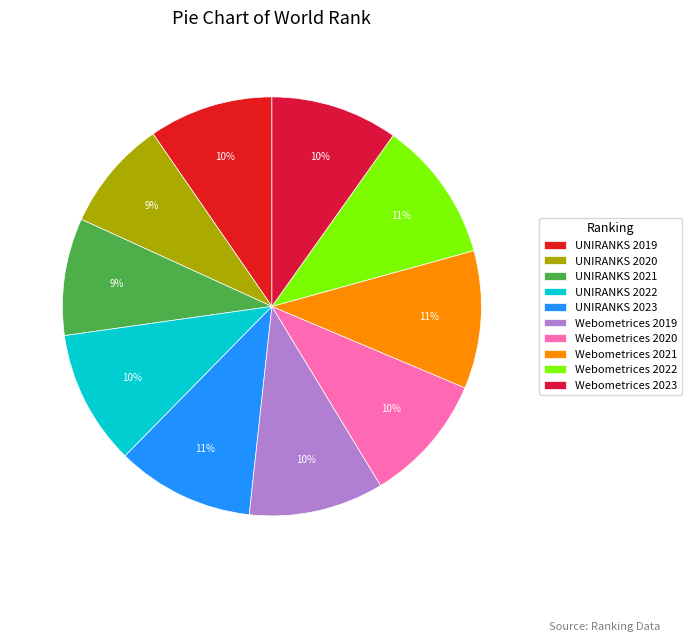

How many slices are in this pie chart?

10